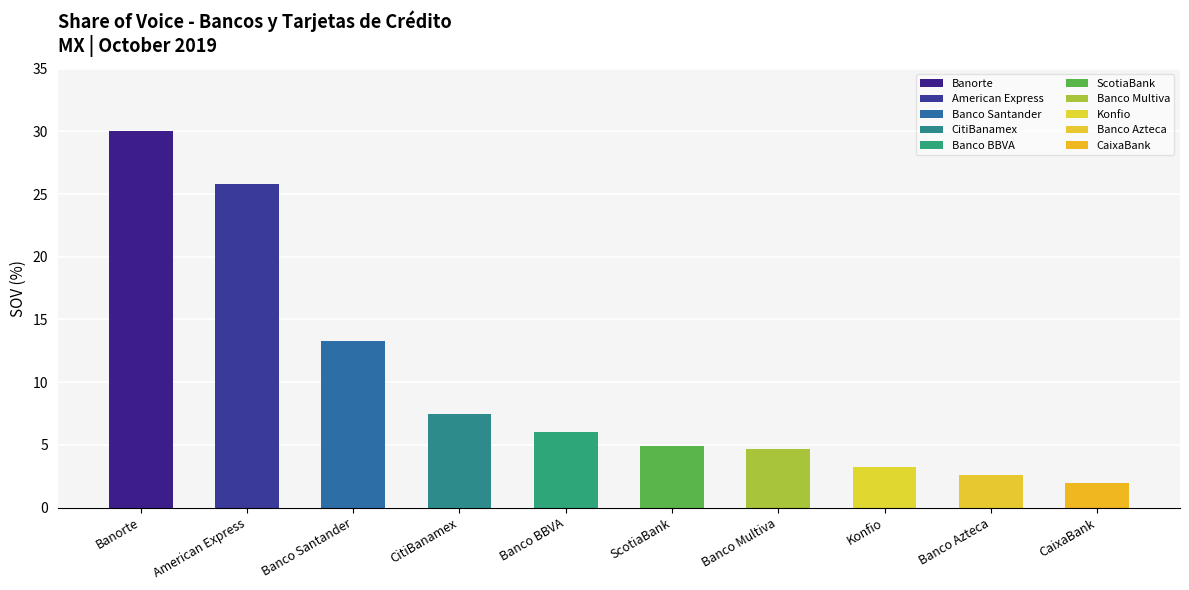

What is the value of the 10th bar from the left?

2.0